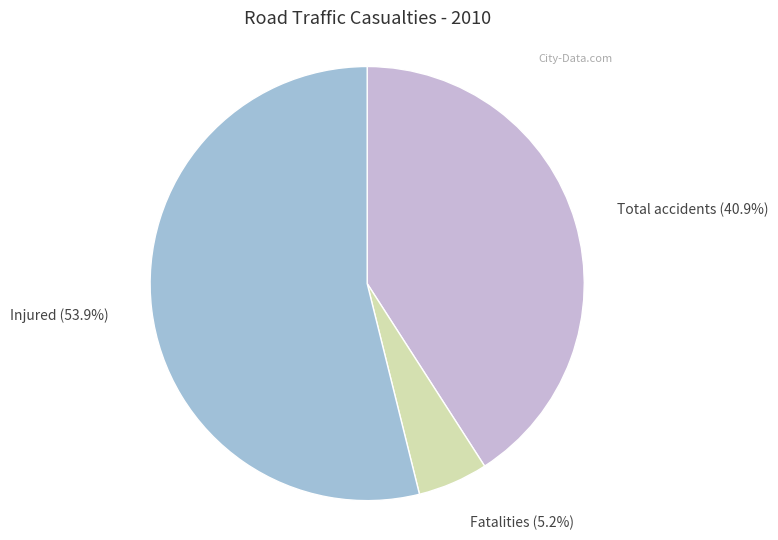

To the nearest percent, what portion does Total accidents represent?

41%